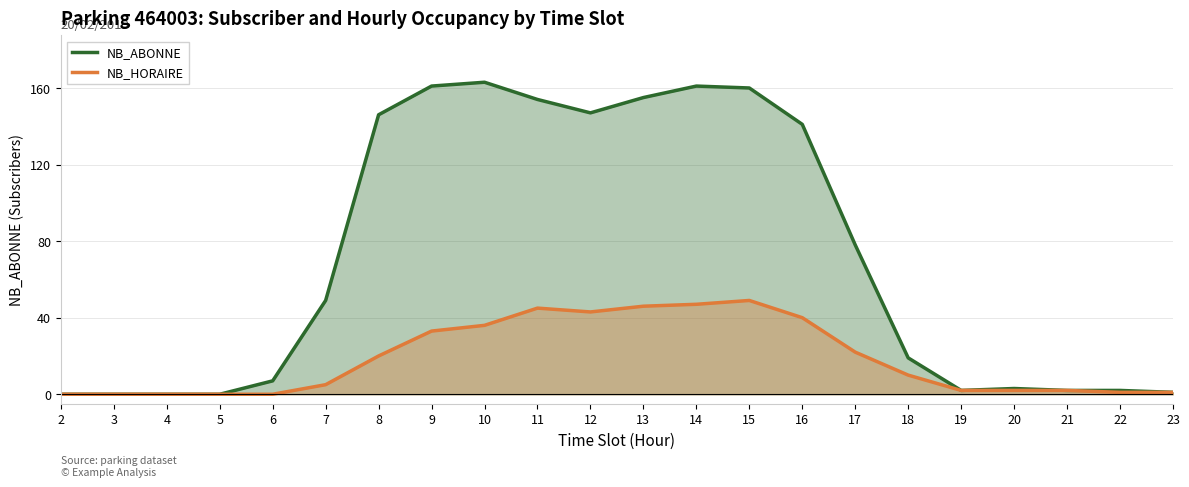

True or false: NB_ABONNE and NB_HORAIRE cross at least once.

False